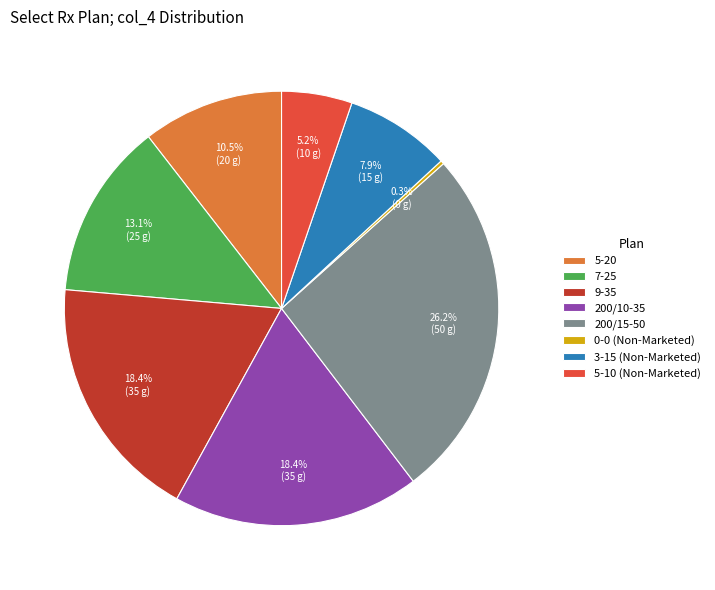

True or false: 3-15 (Non-Marketed) accounts for 8% of the total.

True